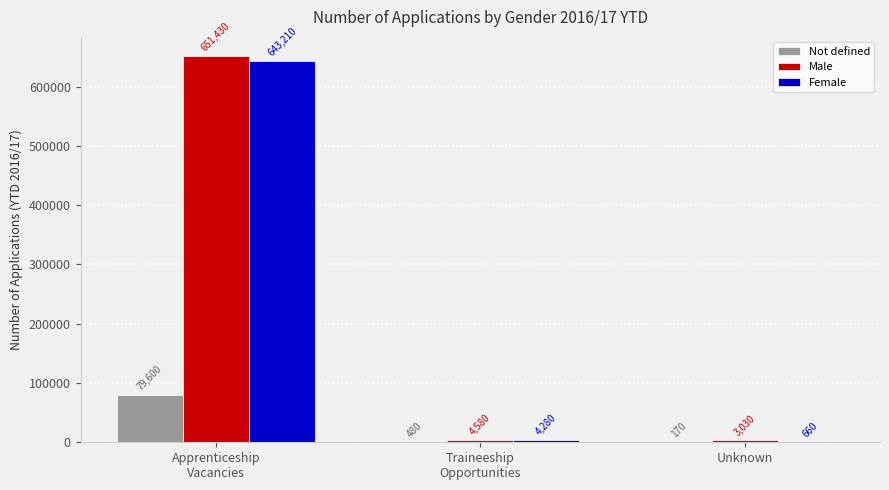

Where does the Male series first go above 4580?

Apprenticeship
Vacancies